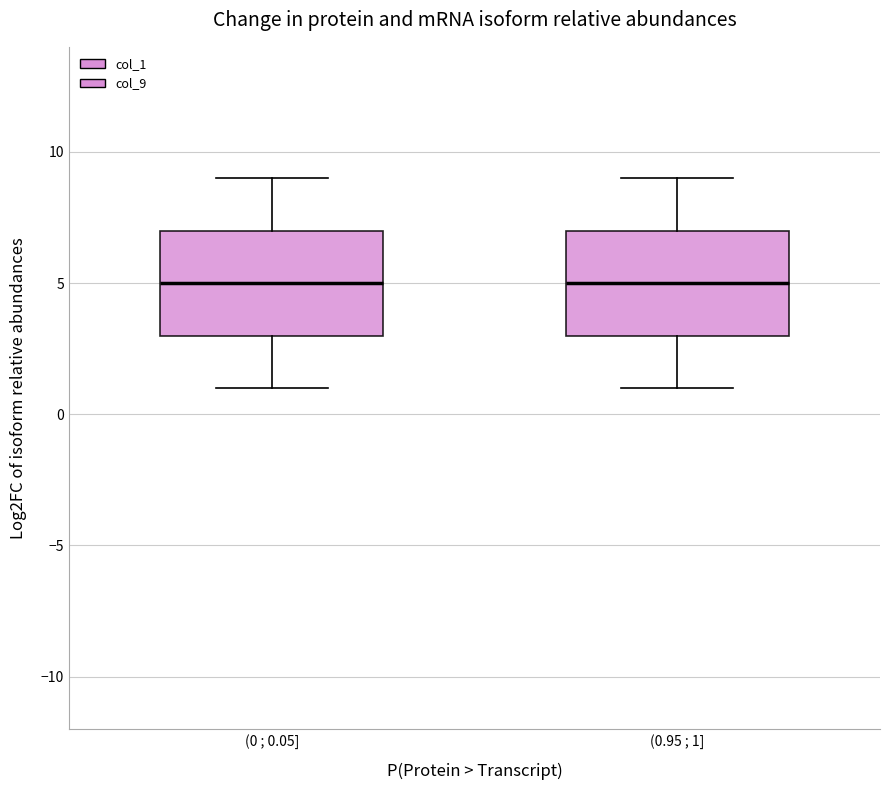

Reading left to right, read every box against the y-axis: the position of its median line, the range the box covers, and the ends of its whiskers. The values are not printed on the chart, so give them approximately, as read against the axis.

(0 ; 0.05]: median 5, box 3 to 7, whiskers 1 to 9
(0.95 ; 1]: median 5, box 3 to 7, whiskers 1 to 9